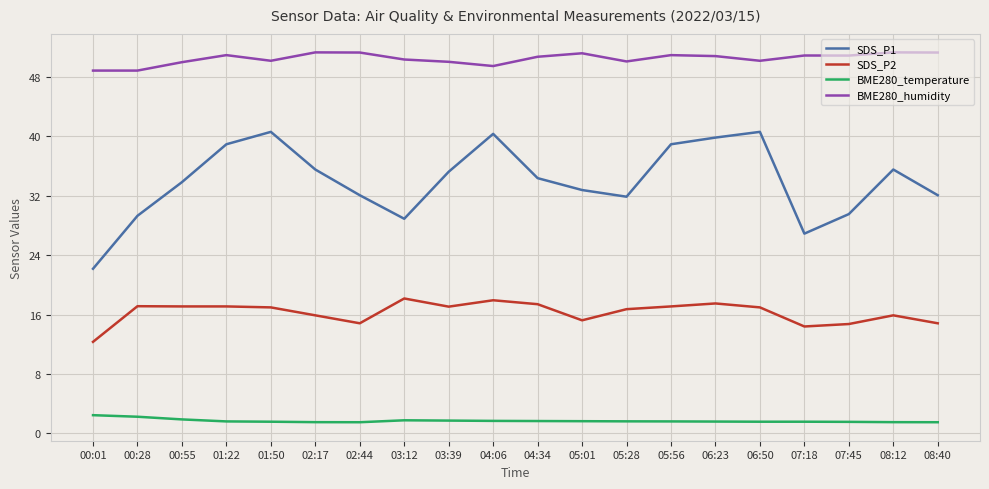

What position from the left is 03:39?

9